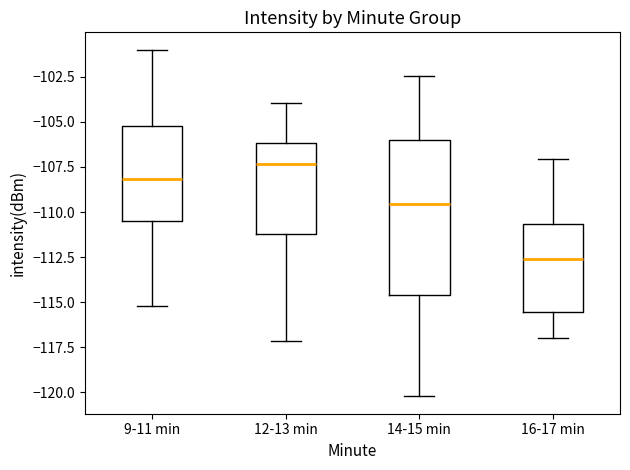

Reading left to right, transcribe this box plot: for each box, give where its median line is, the range the box spans, and where its two whiskers end, as read against the y-axis. The values are not printed on the chart, so give them approximately, as read against the axis.

9-11 min: median -108.0, box -110.5 to -105.0, whiskers -115.0 to -101.0
12-13 min: median -107.5, box -111.0 to -106.0, whiskers -117.0 to -104.0
14-15 min: median -109.5, box -114.5 to -106.0, whiskers -120.0 to -102.5
16-17 min: median -112.5, box -115.5 to -110.5, whiskers -117.0 to -107.0